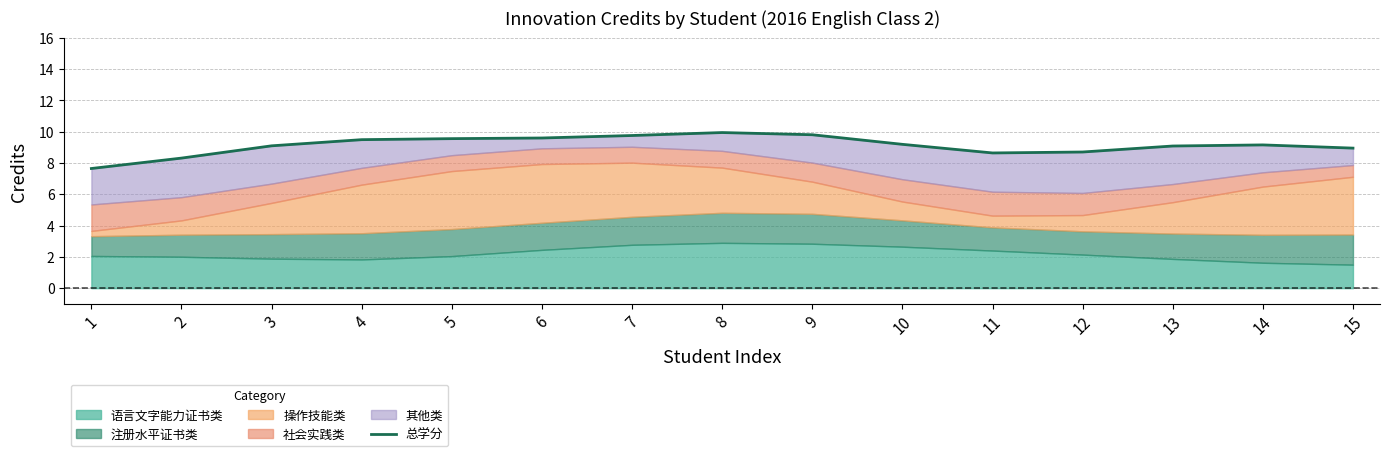

List the labels in order of value, smallest first.

1, 2, 11, 12, 15, 13, 3, 14, 10, 4, 5, 6, 7, 9, 8